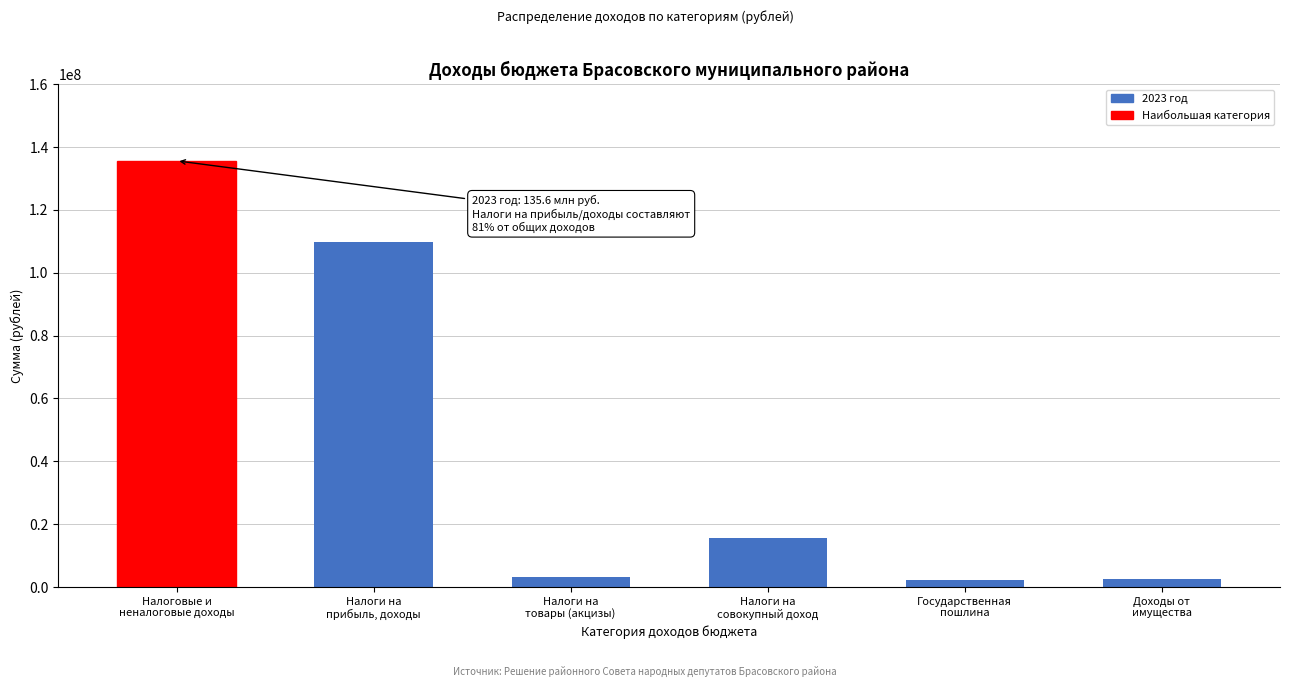

What is the sum of all values?

269196200